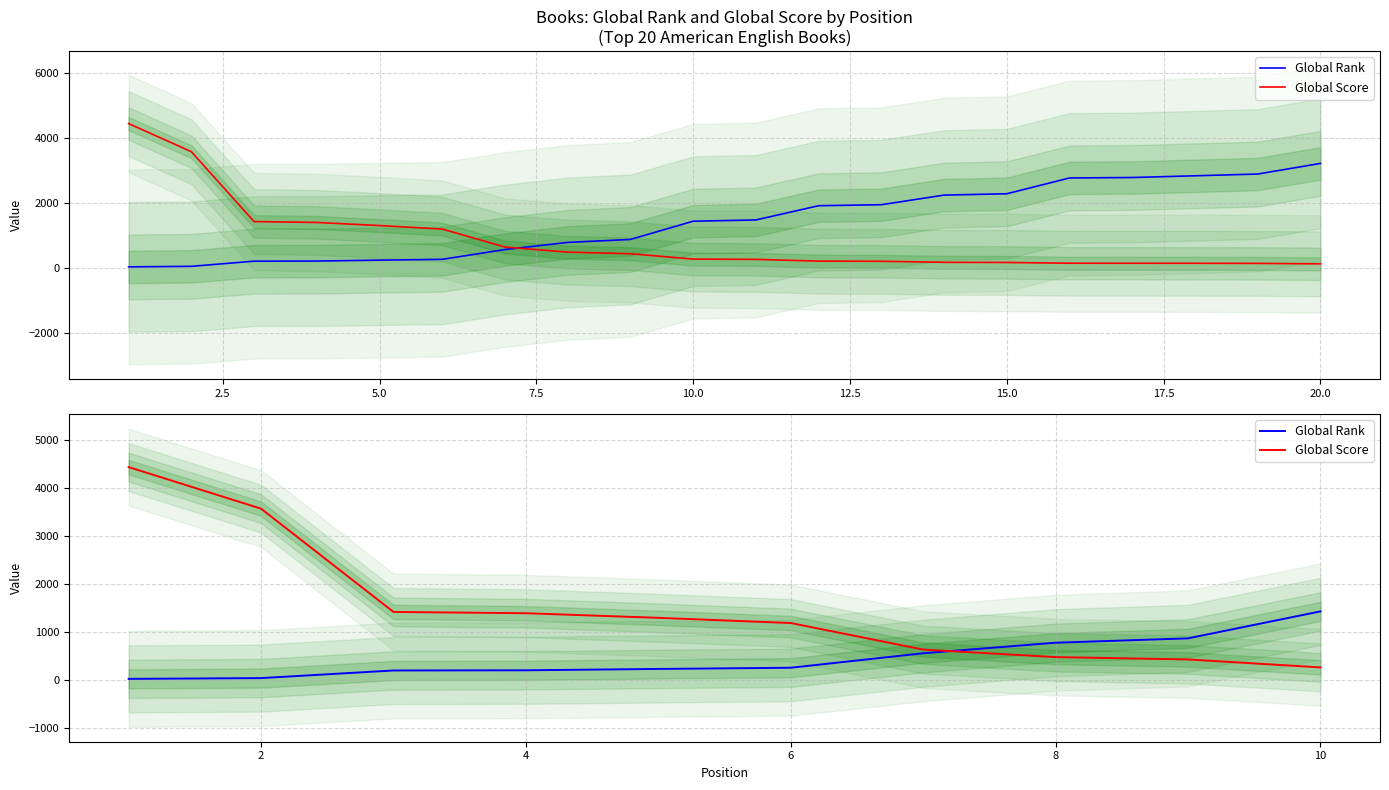

Is the value of Global Score at 8 greater than the value of Global Rank at 10?

No